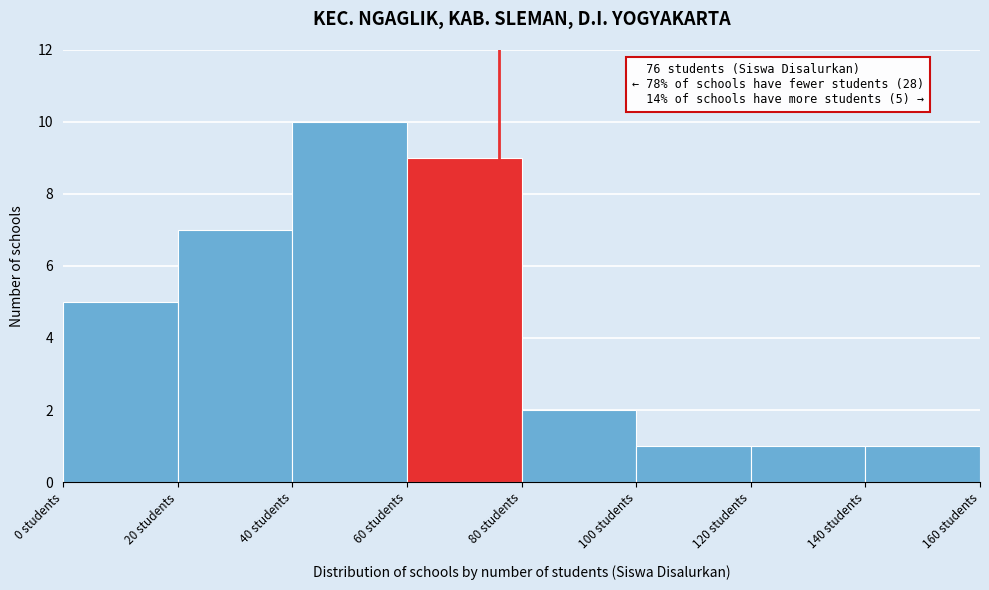

Which range on the x-axis has the tallest bar?

40 to 60